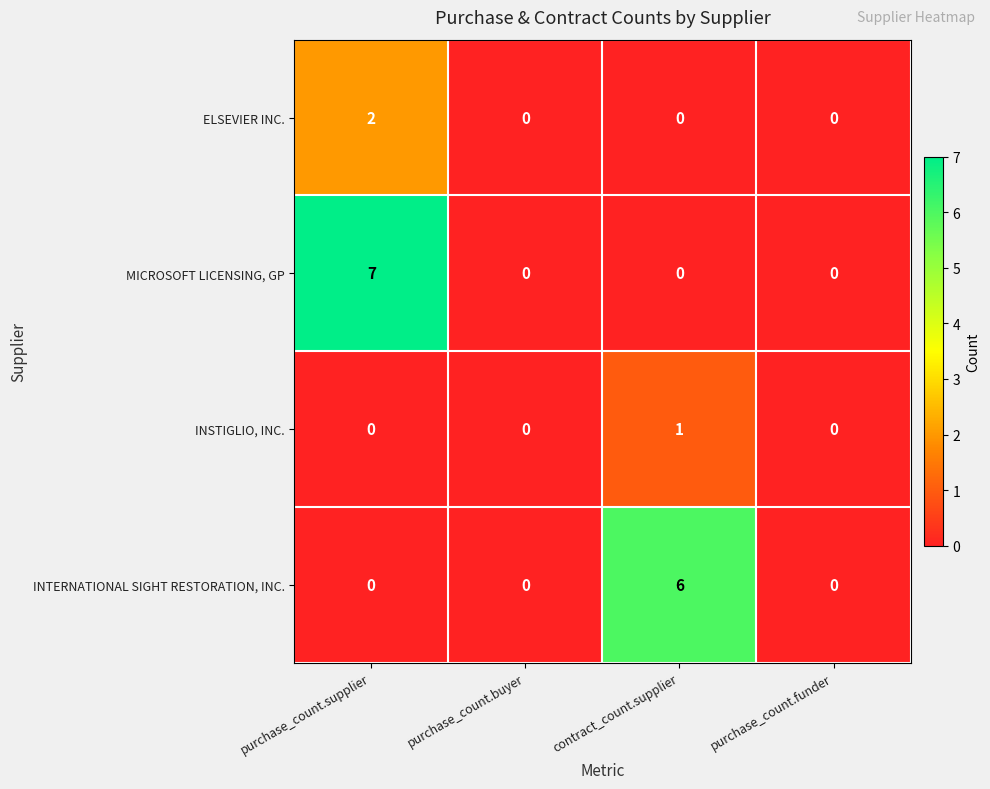

What is the sum of all MICROSOFT LICENSING, GP values?

7